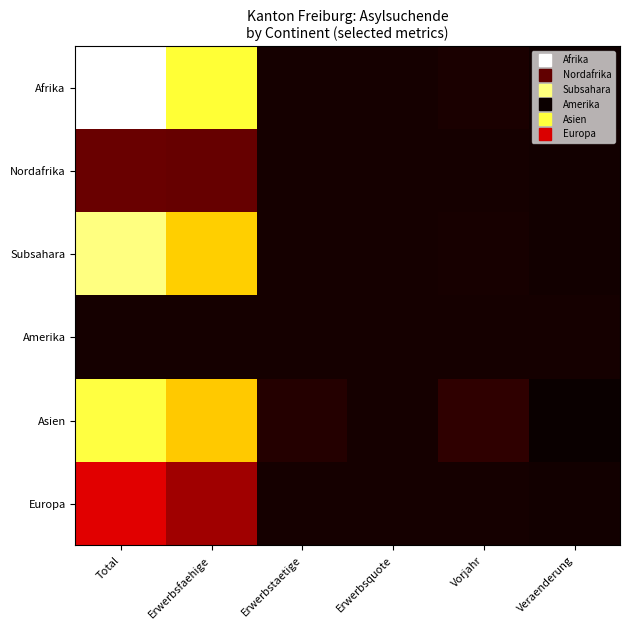

Which series has the largest range (max minus min)?

Afrika